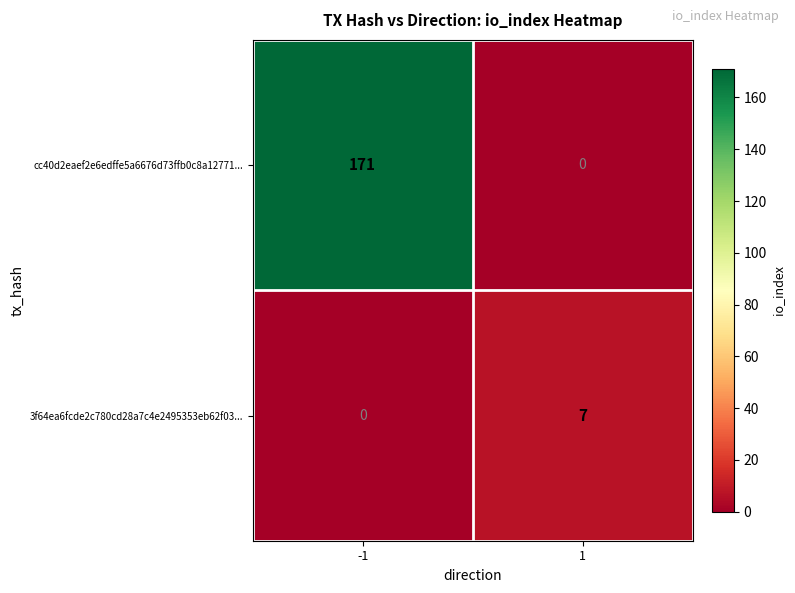

Which series has the largest total across all categories?

cc40d2eaef2e6edffe5a6676d73ffb0c8a12771...